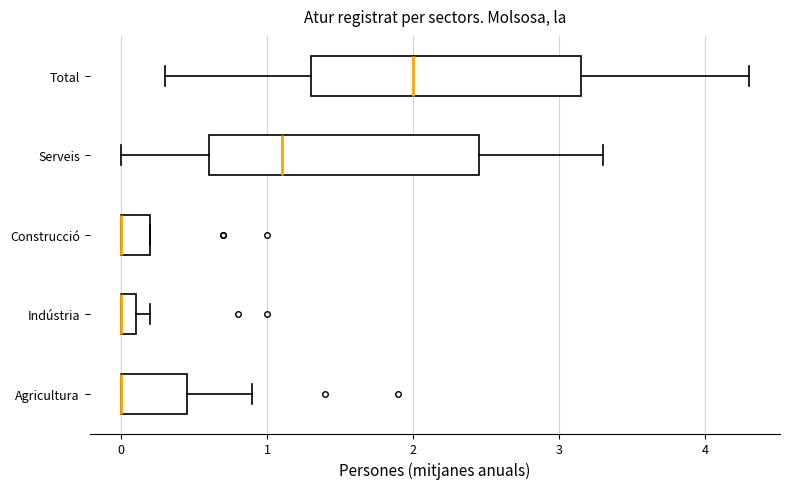

Where is the left edge of the box for Construcció on the x-axis? The values are not printed on the chart, so give them approximately, as read against the axis.

0.0